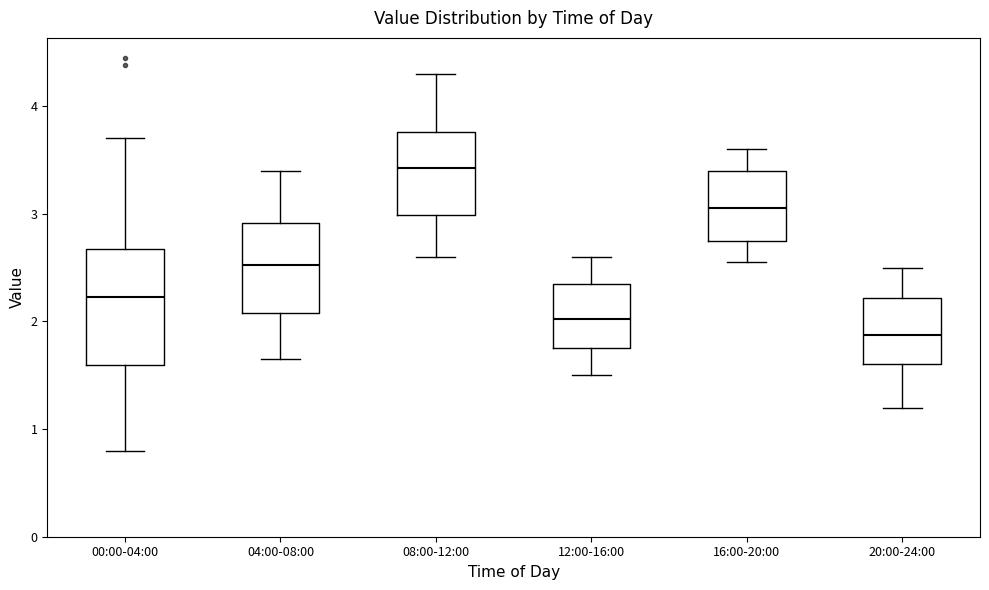

Comparing the boxes themselves (not the whiskers), which one is the tallest?

00:00-04:00